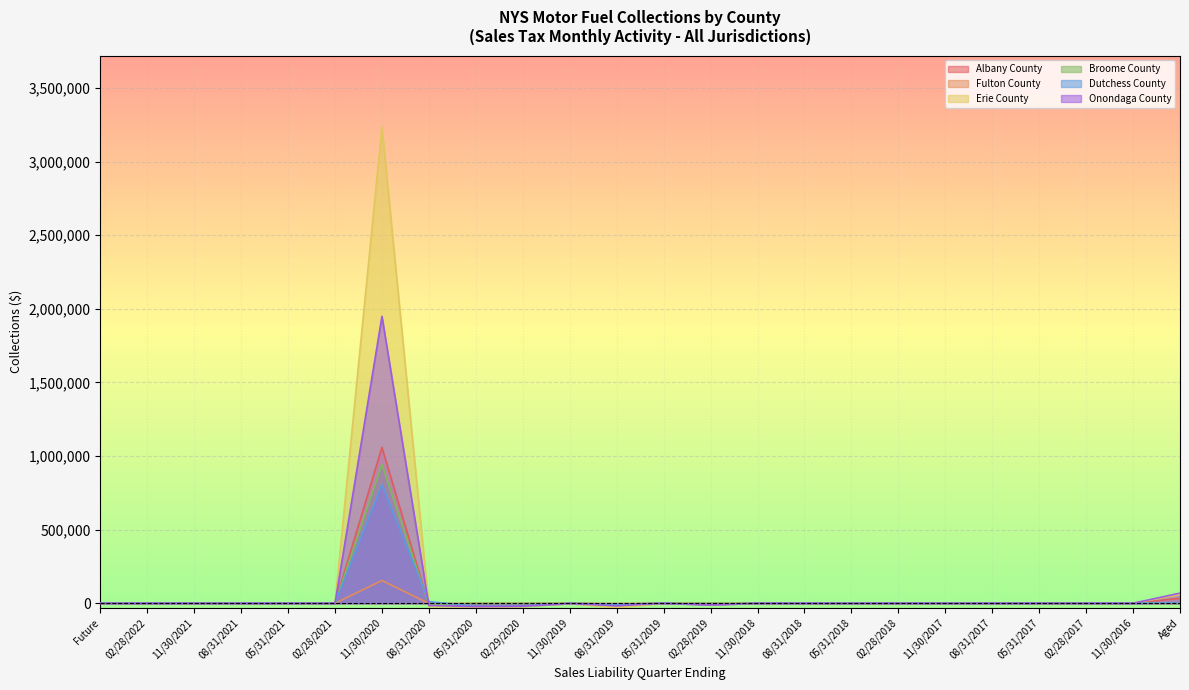

How many values in Onondaga County are below zero?

6